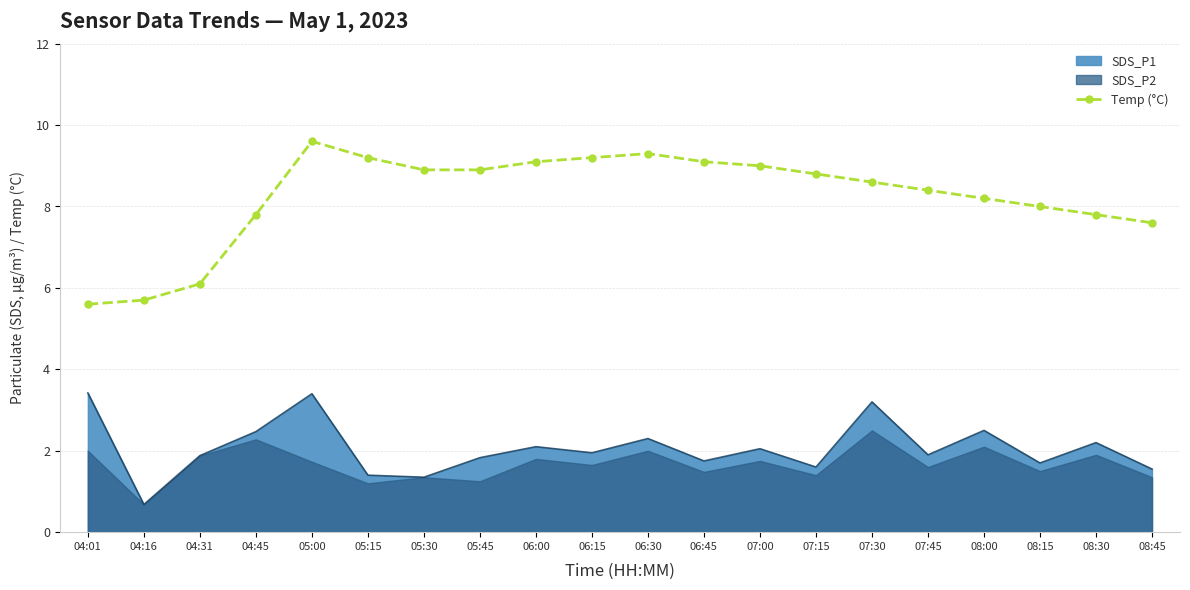

Which category has the lowest value in the SDS_P1 series?

04:16